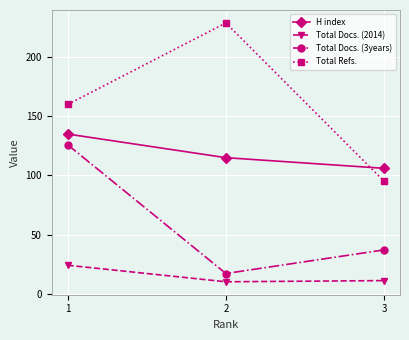

Is it true that Total Refs. equals 351 at 2?

False